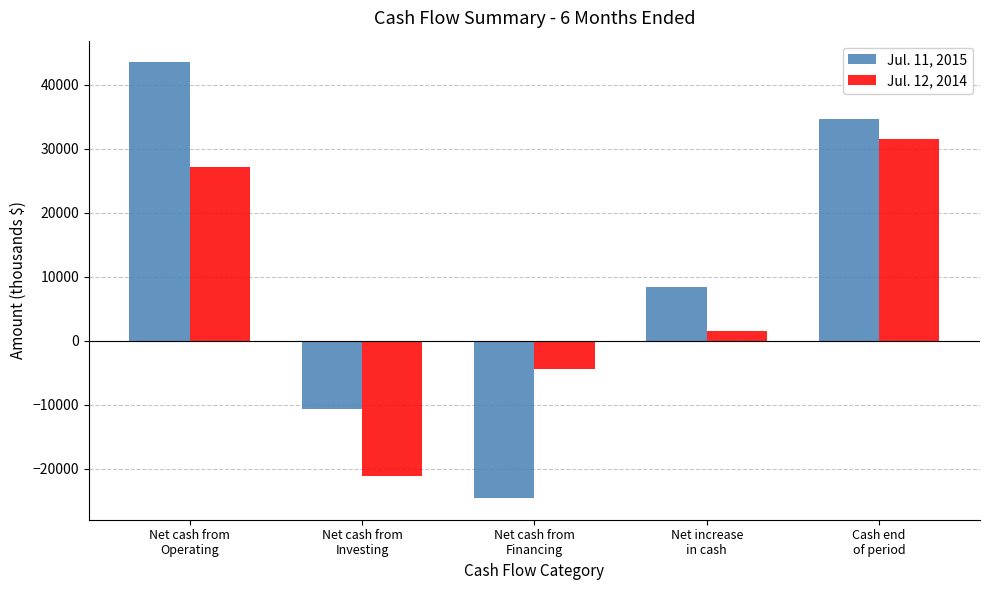

Where does the Jul. 12, 2014 series first go above 1573?

Net cash from
Operating